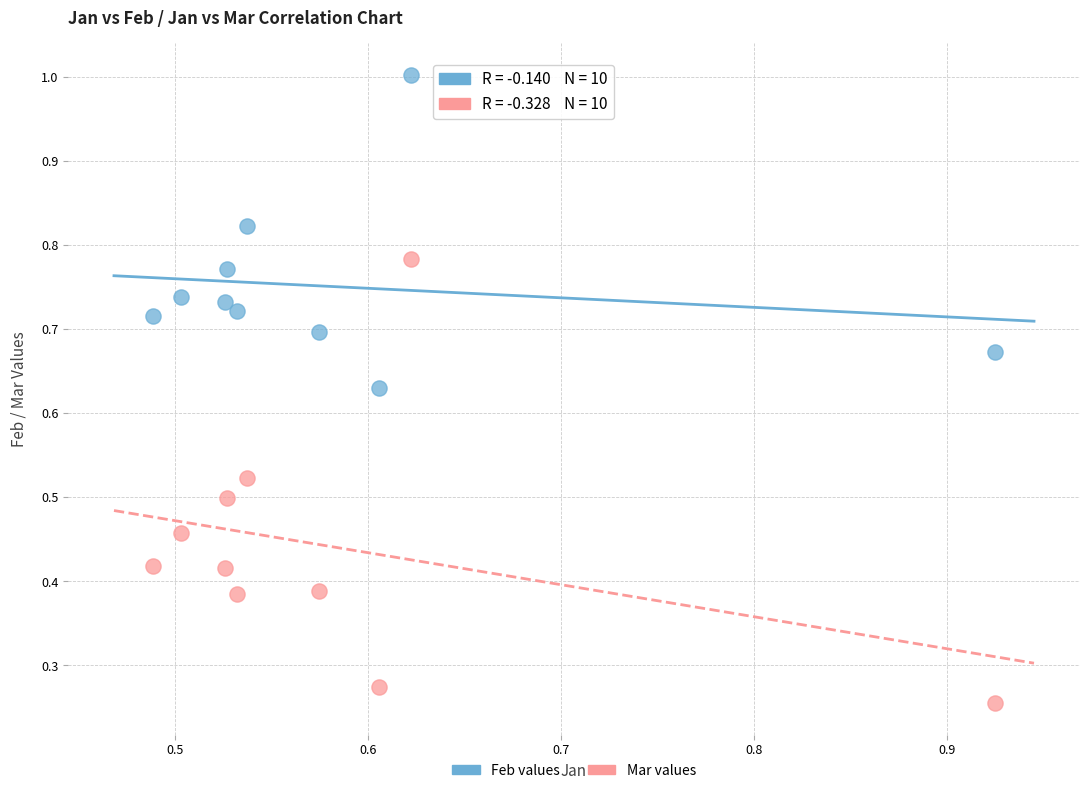

Which series has the largest Y range (max minus min)?

Mar values